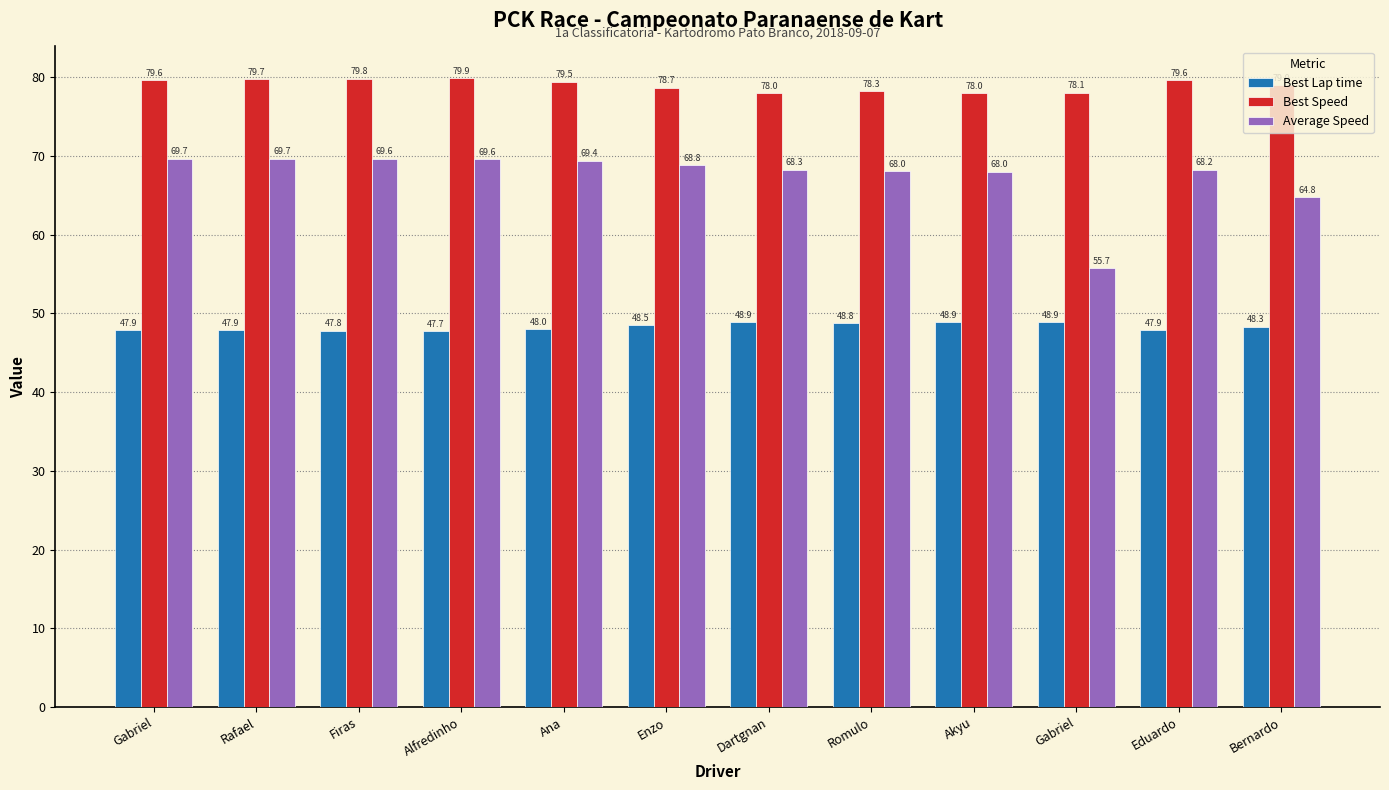

What is the total value across all series at Bernardo?

192.0